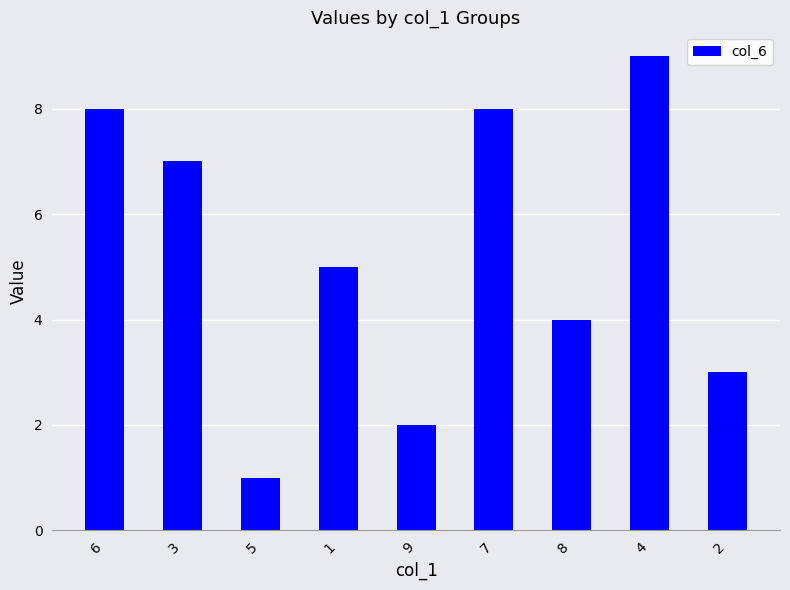

Which category has the lowest value across all series?

5